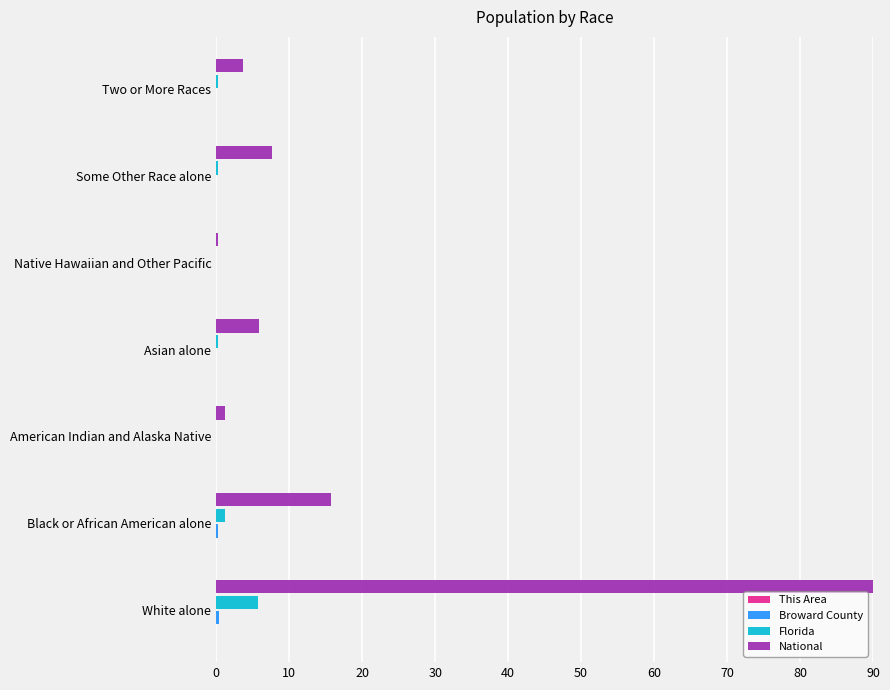

The value of National at Two or More Races is 3.6. True or false?

True